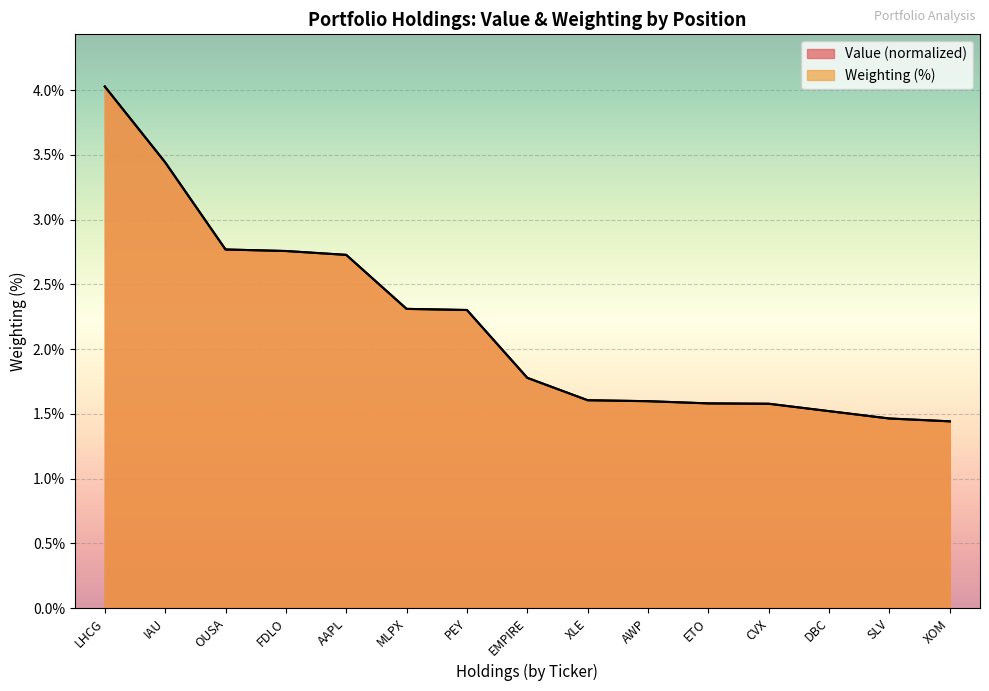

Which series ends up on top after the final intersection of Value and Weighting?

Value